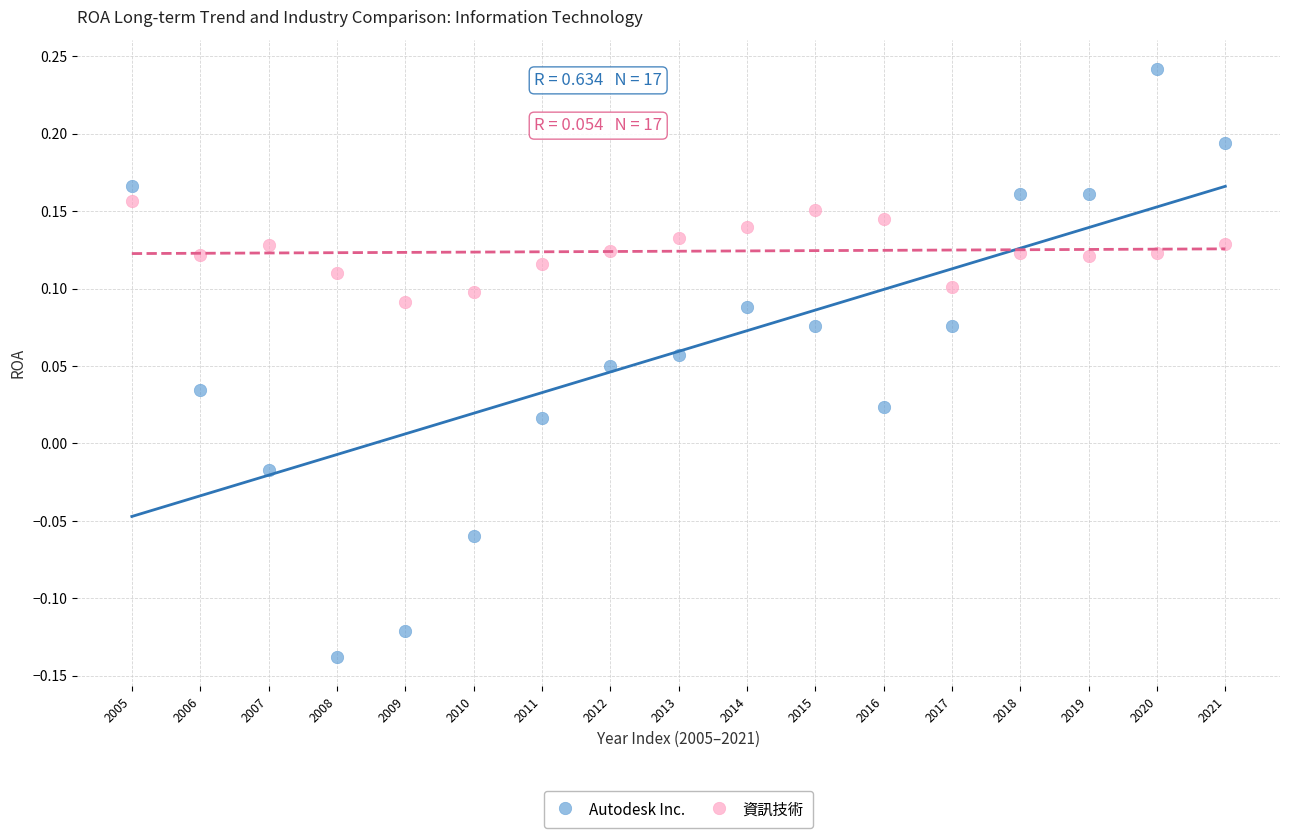

Which series contains the highest Y value?

Autodesk Inc.